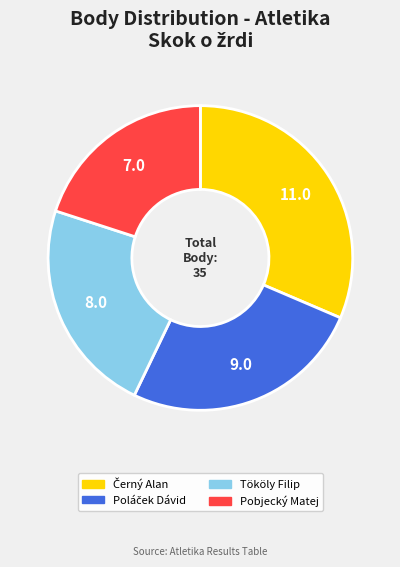

Is it true that Tököly Filip is 23% of the pie?

True